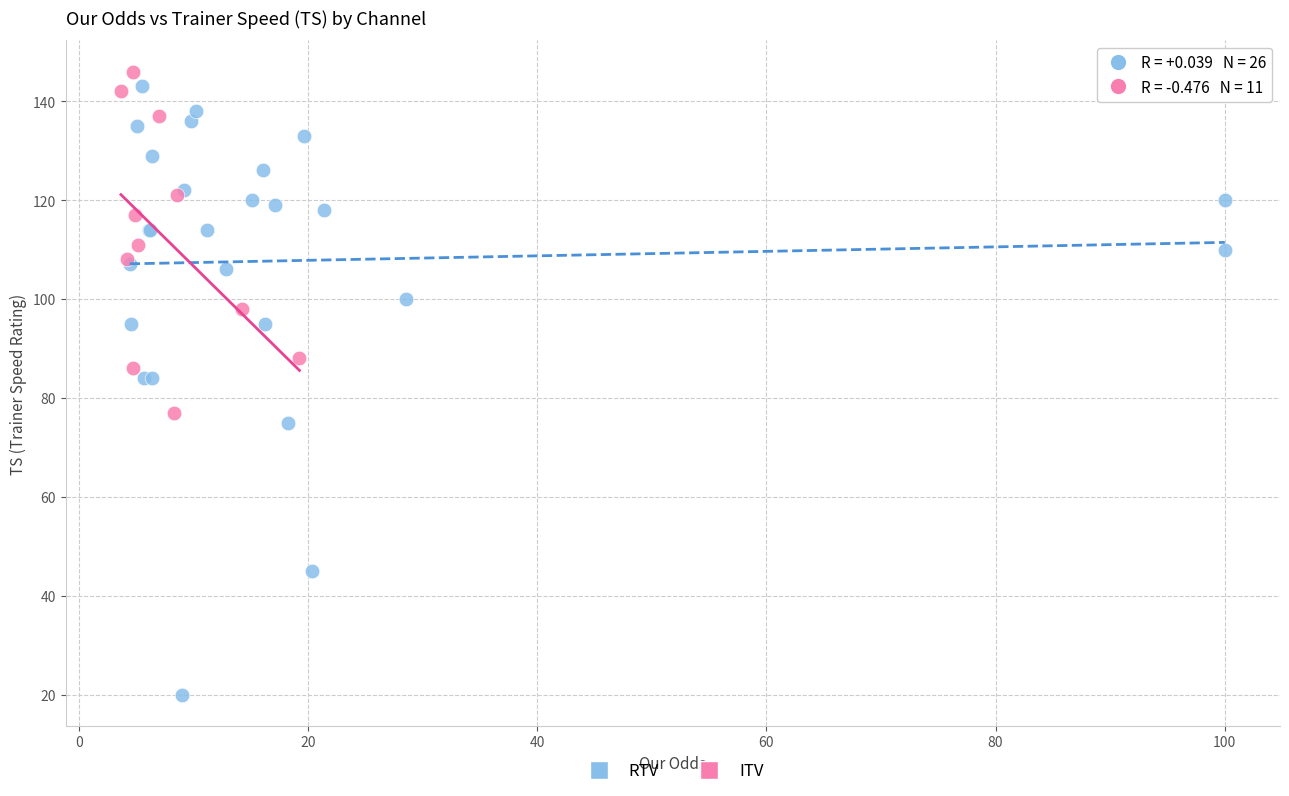

Which series has the largest Y range (max minus min)?

RTV